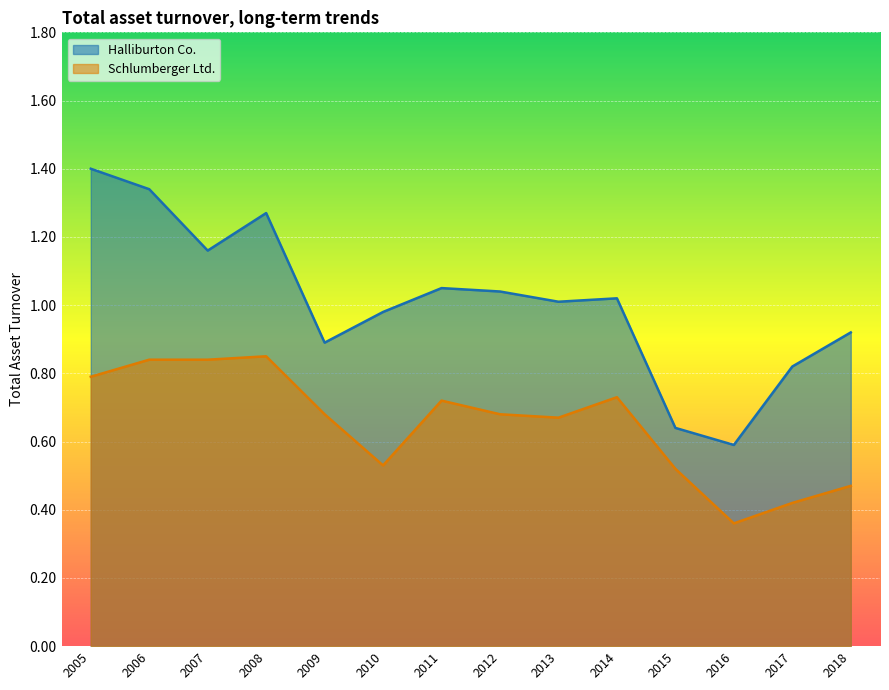

Rank the series at 2006 from lowest to highest value.

Schlumberger Ltd., Halliburton Co.